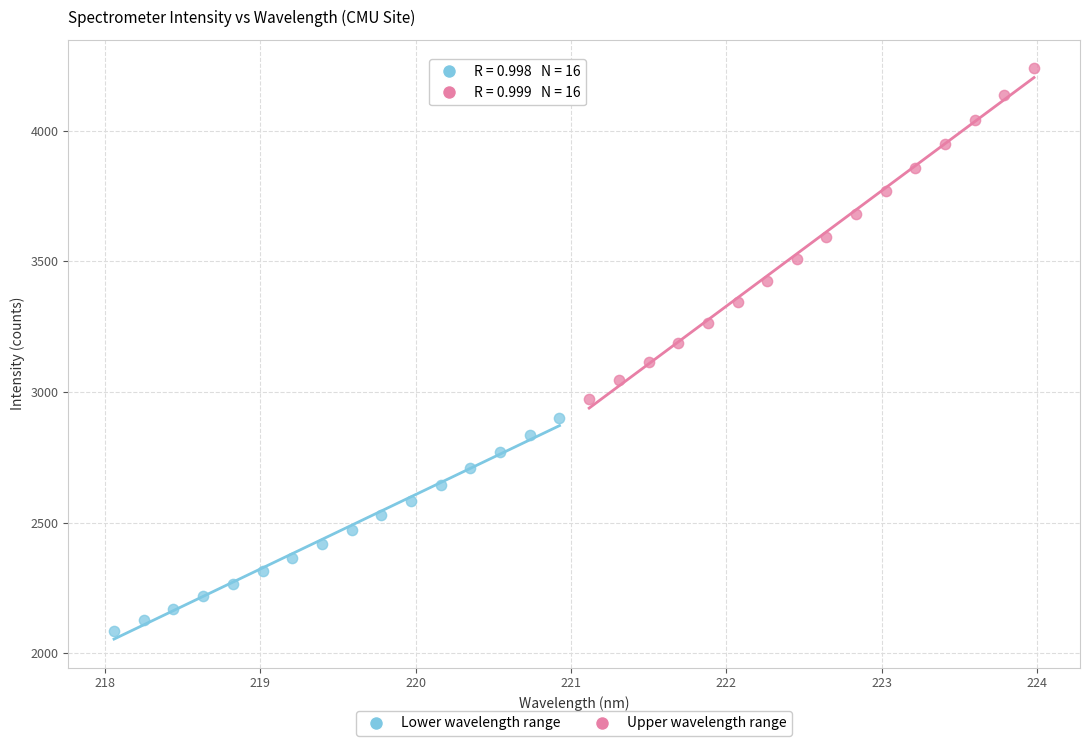

What are all the series names shown in the legend?

Lower wavelength range, Upper wavelength range